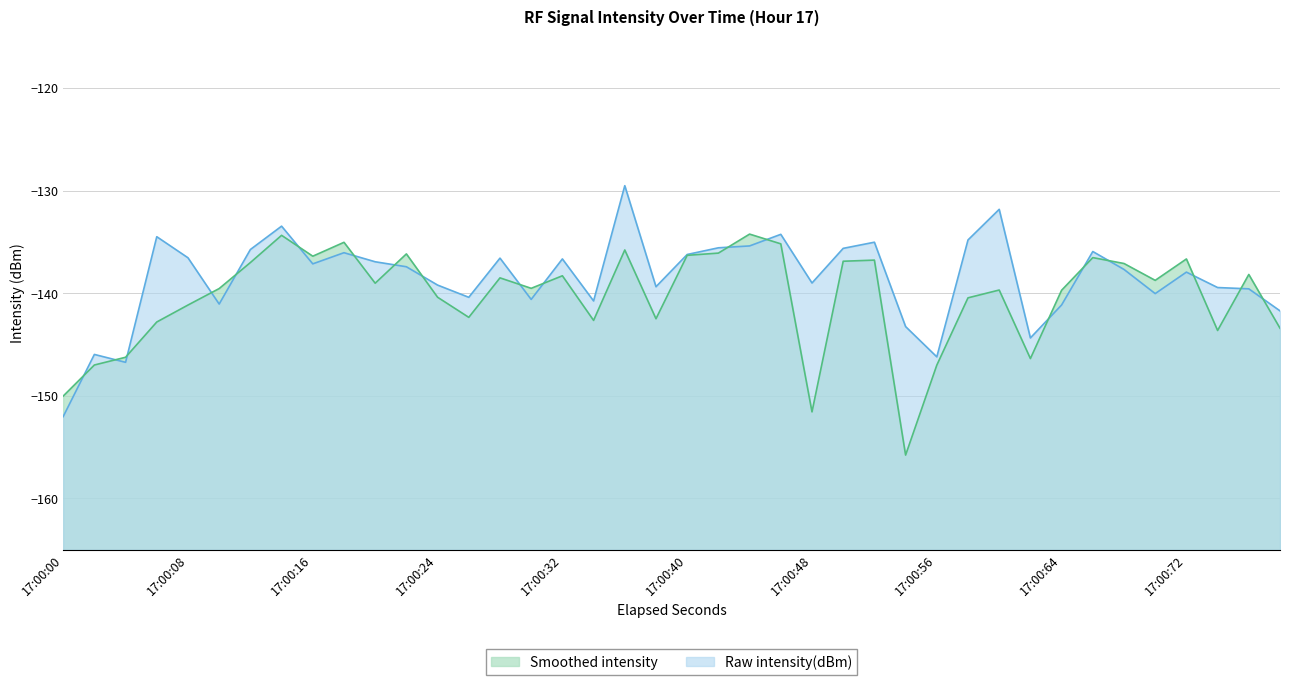

Rank the categories by value from lowest to highest.

27, 24, 0, 28, 31, 2, 1, 37, 39, 17, 19, 13, 12, 32, 5, 15, 10, 35, 38, 8, 11, 36, 34, 16, 14, 4, 20, 9, 33, 6, 25, 21, 22, 26, 29, 3, 23, 7, 30, 18